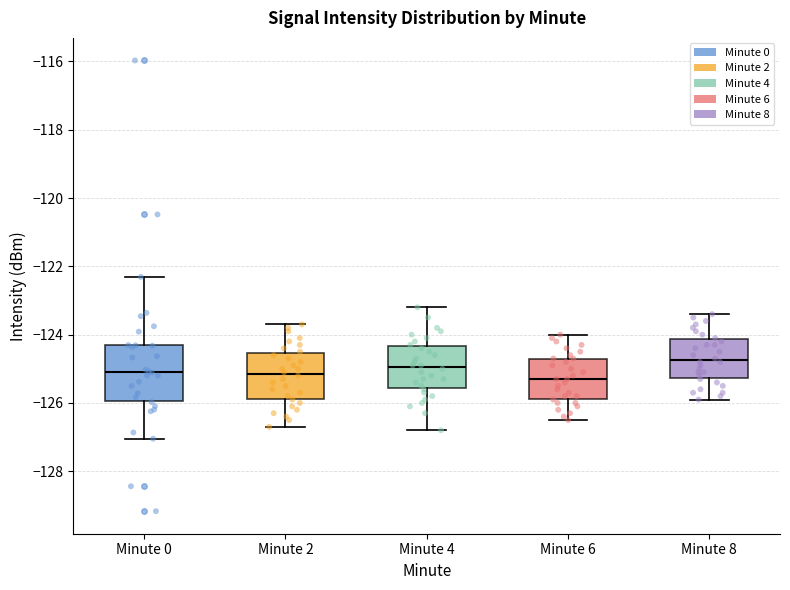

Reading left to right, read every box against the y-axis: the position of its median line, the range the box covers, and the ends of its whiskers. The values are not printed on the chart, so give them approximately, as read against the axis.

Minute 0: median -125.0, box -126.0 to -124.4, whiskers -127.0 to -122.4
Minute 2: median -125.2, box -125.8 to -124.6, whiskers -126.6 to -123.6
Minute 4: median -125.0, box -125.6 to -124.4, whiskers -126.8 to -123.2
Minute 6: median -125.2, box -125.8 to -124.6, whiskers -126.4 to -124.0
Minute 8: median -124.8, box -125.2 to -124.2, whiskers -125.8 to -123.4